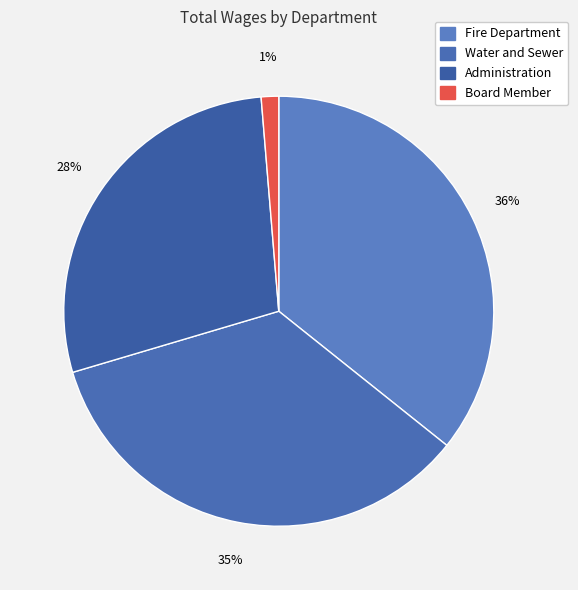

Which has a higher value, Board Member or Administration?

Administration